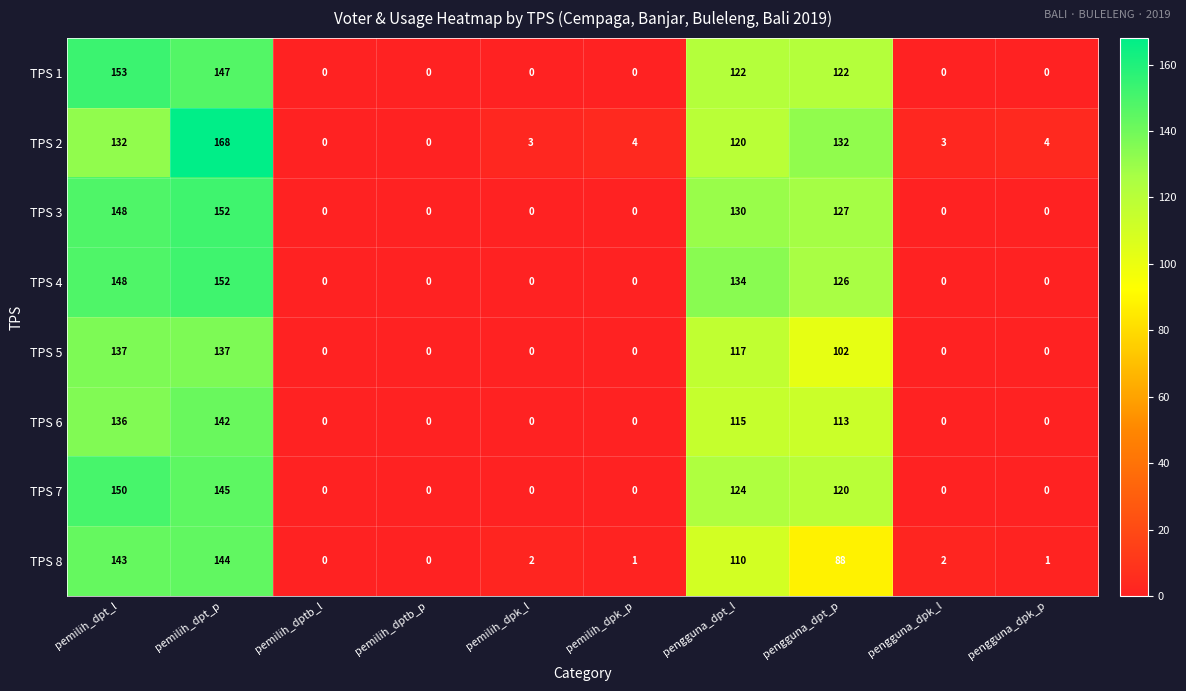

What is the average value of the TPS 5 series?

49